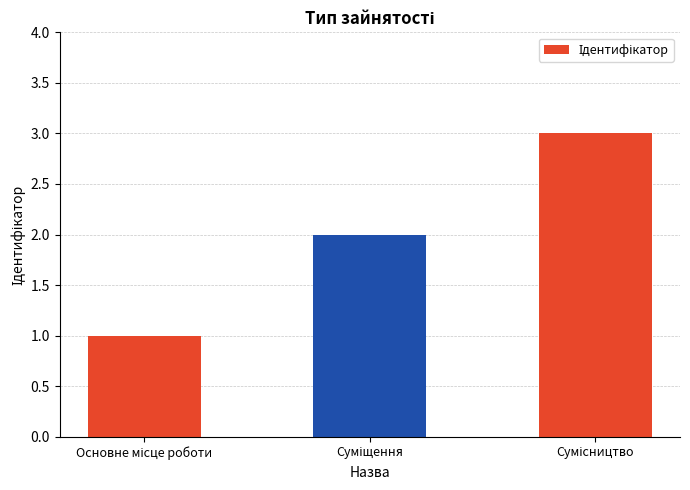

What is the sum of all values?

6